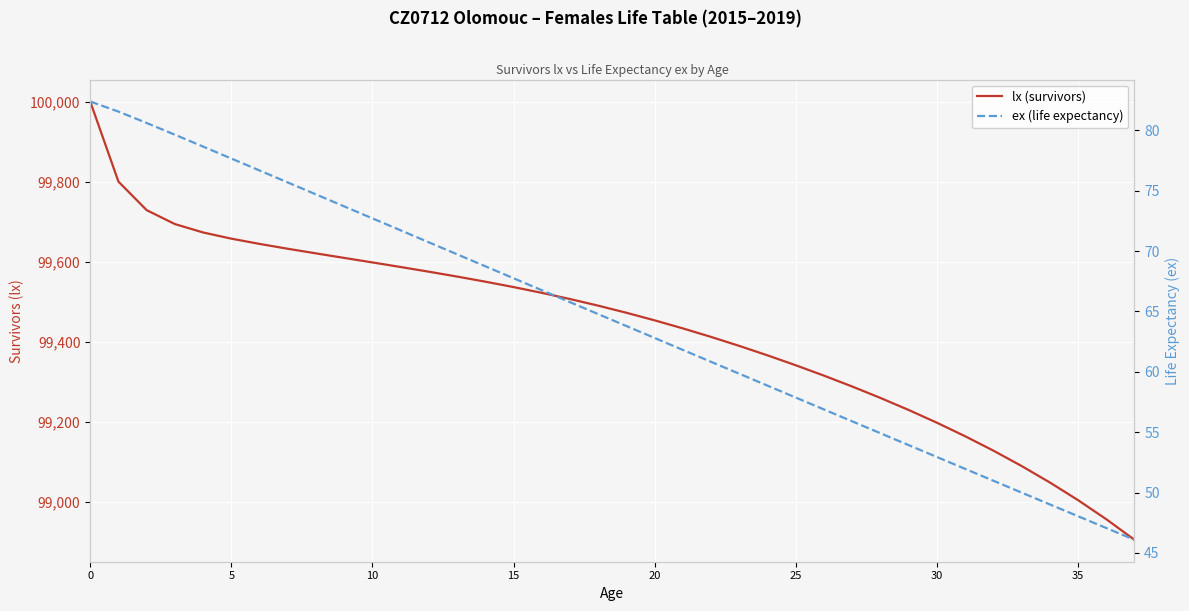

List the series in order of their peak value, lowest first.

ex (life expectancy), lx (survivors)